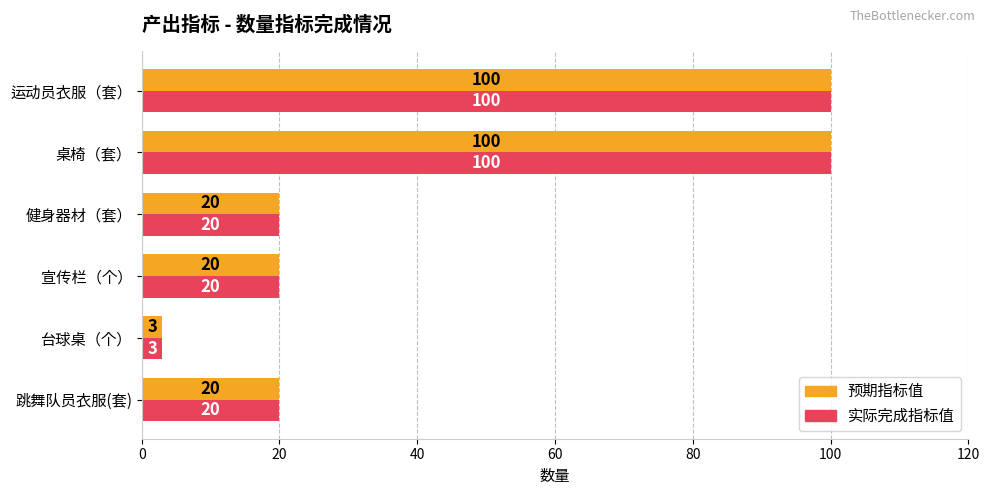

What is the total value across all series at 运动员衣服（套）?

200